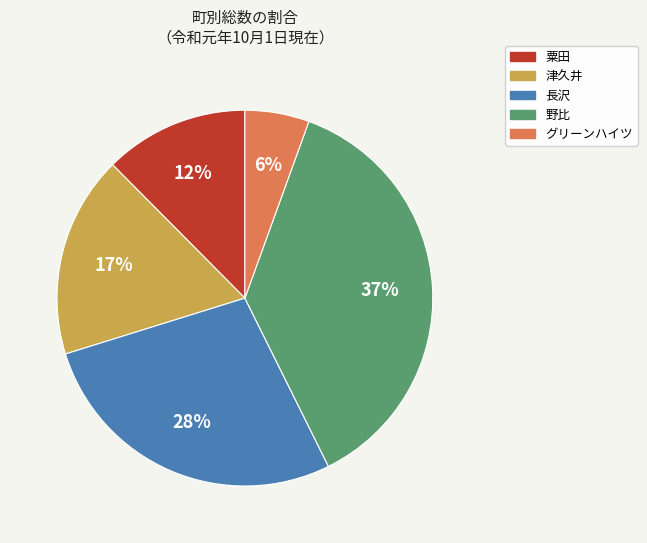

Which has a higher value, 津久井 or 野比?

野比